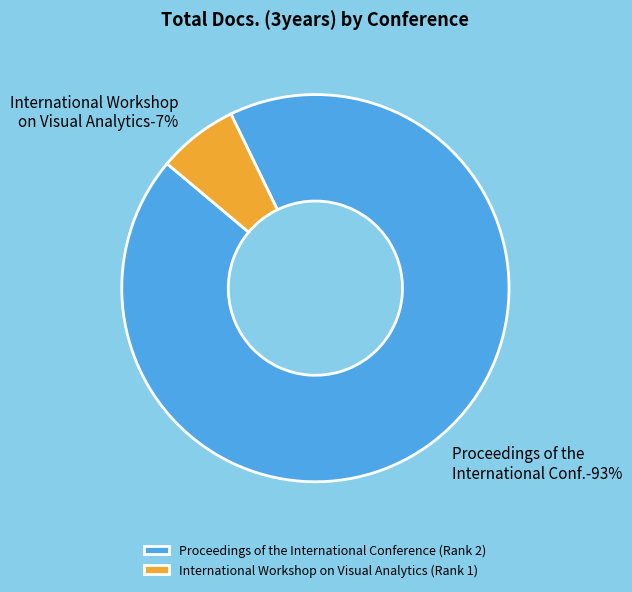

What percentage do International Workshop on Visual Analytics (Rank 1) and Proceedings of the International Conference (Rank 2) together represent?

100.0%